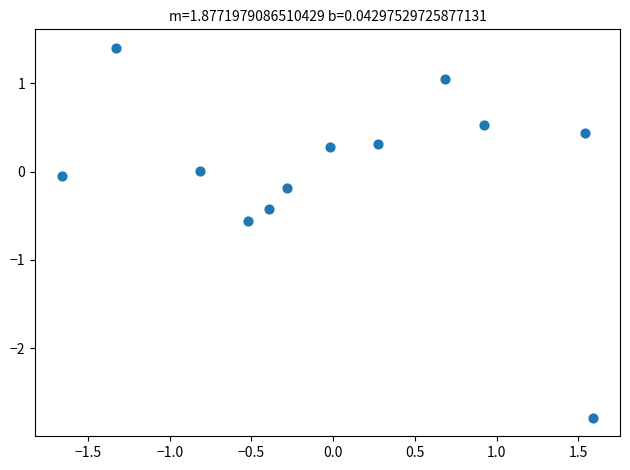

What is the range of Y values (max minus min)?

4.2